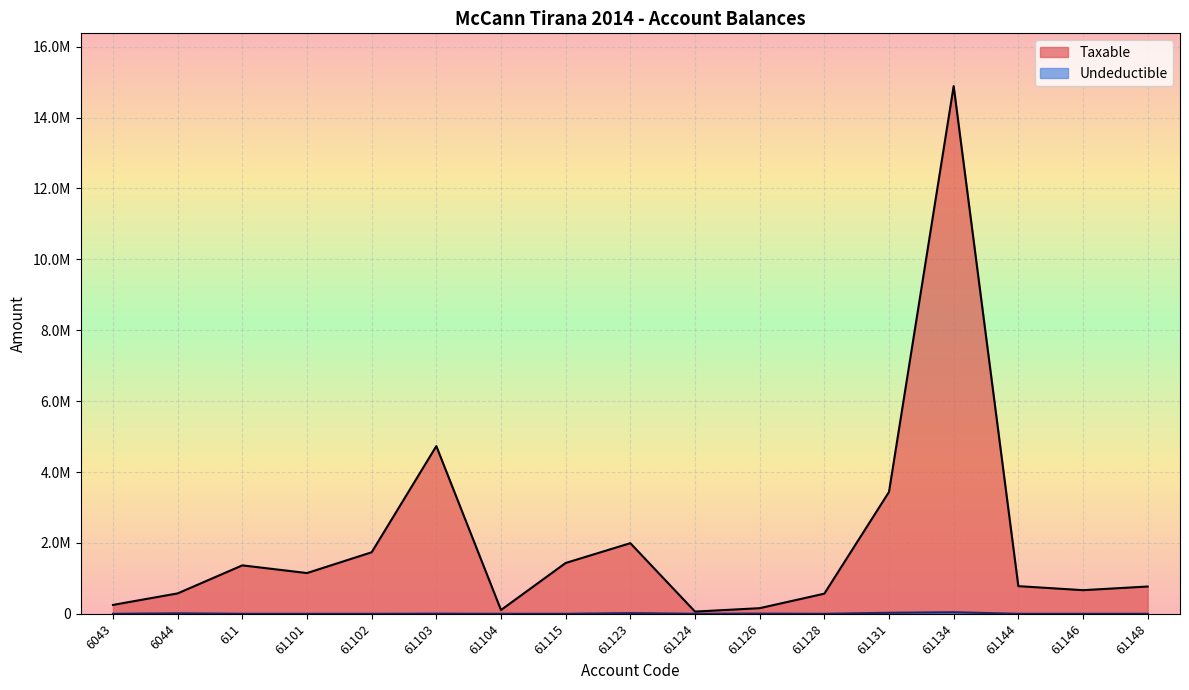

What is the average value of the Taxable series?

2039198.3